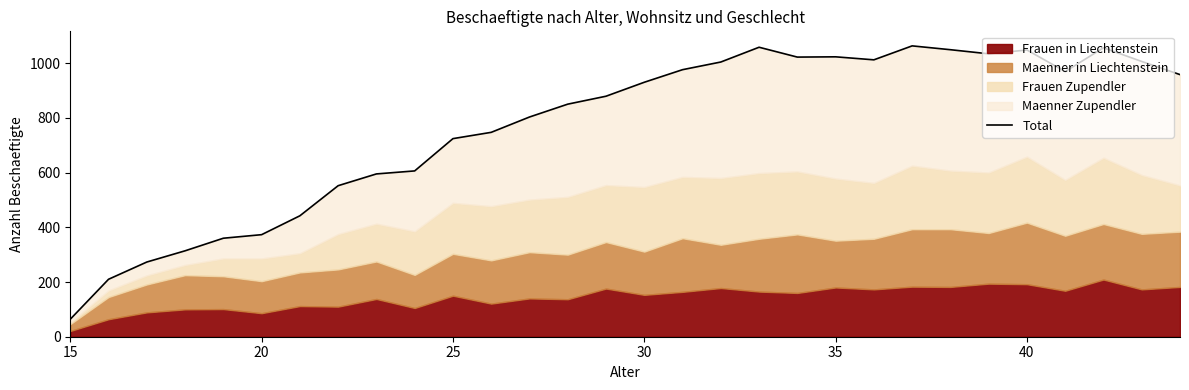

What is the value of the 13th point from the left?

803